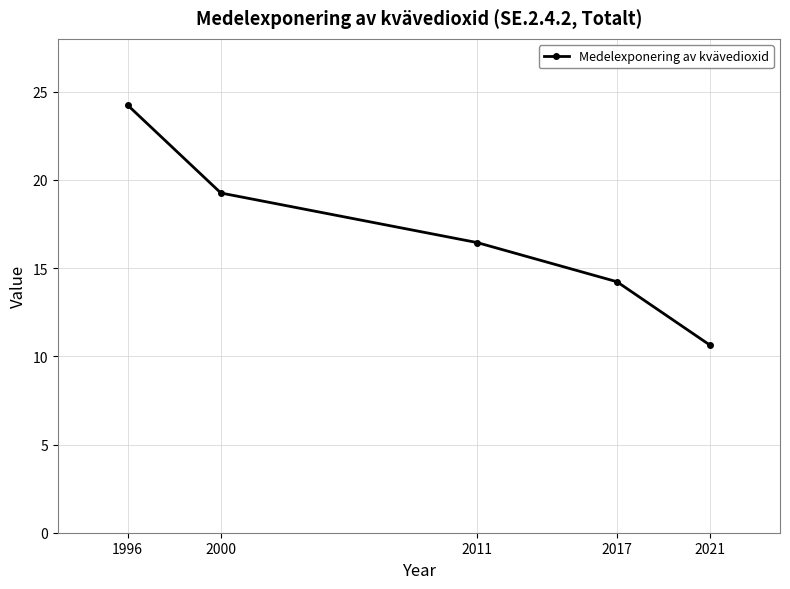

What is the sum of all values?

84.8